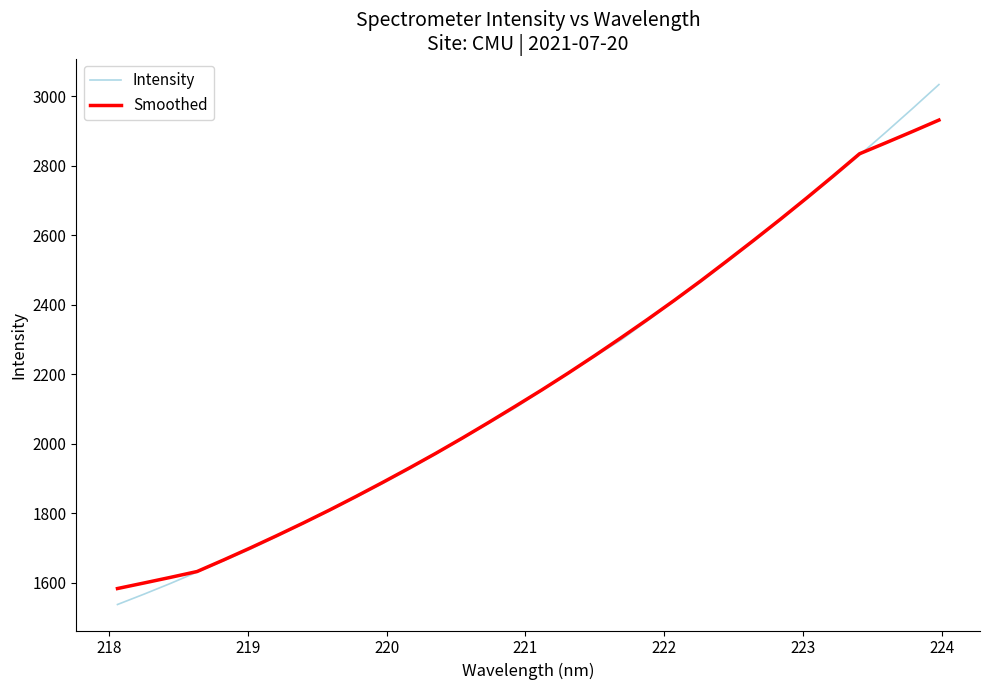

What are all the series names shown in the legend?

Intensity, Smoothed